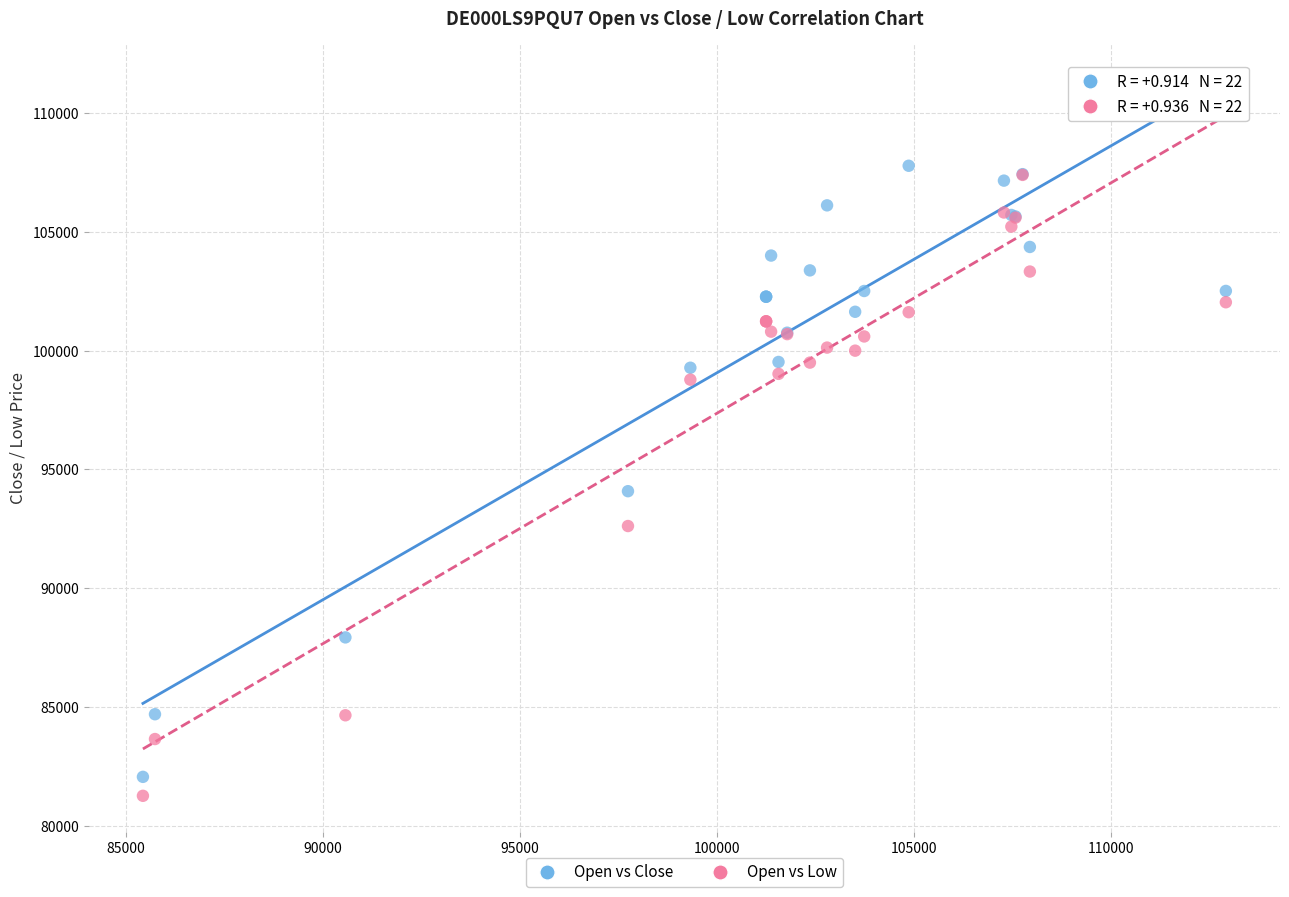

Which series reaches the minimum Y coordinate?

Open vs Low